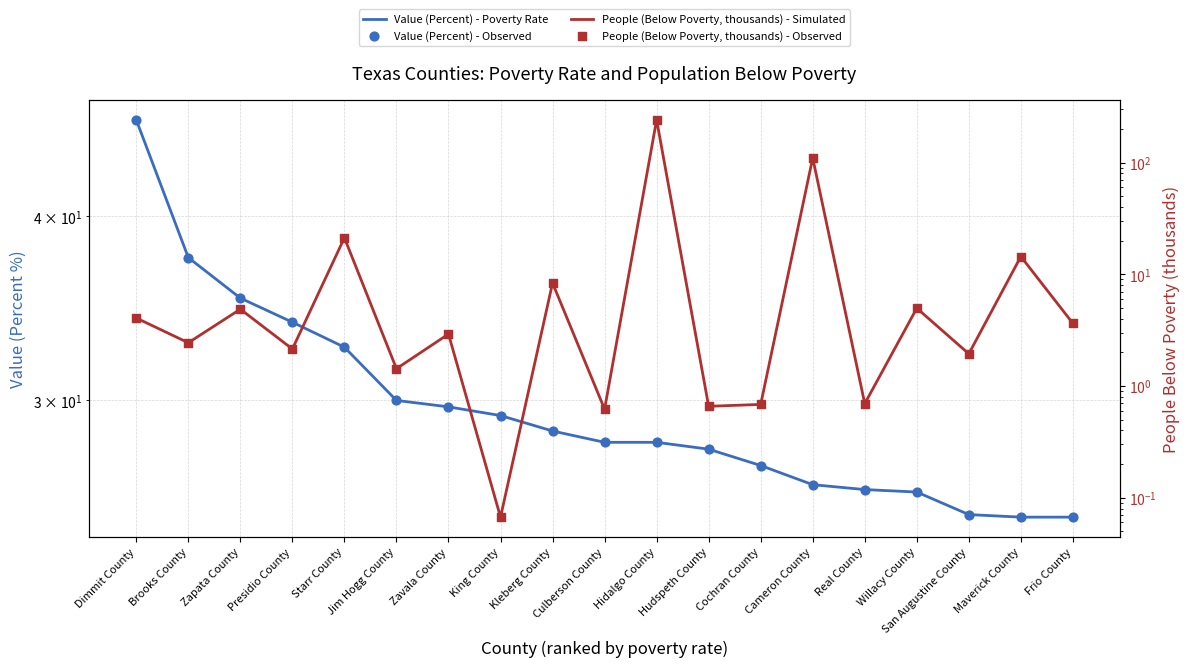

Which series reaches the maximum Y coordinate?

People (Below Poverty, thousands) - Simulated